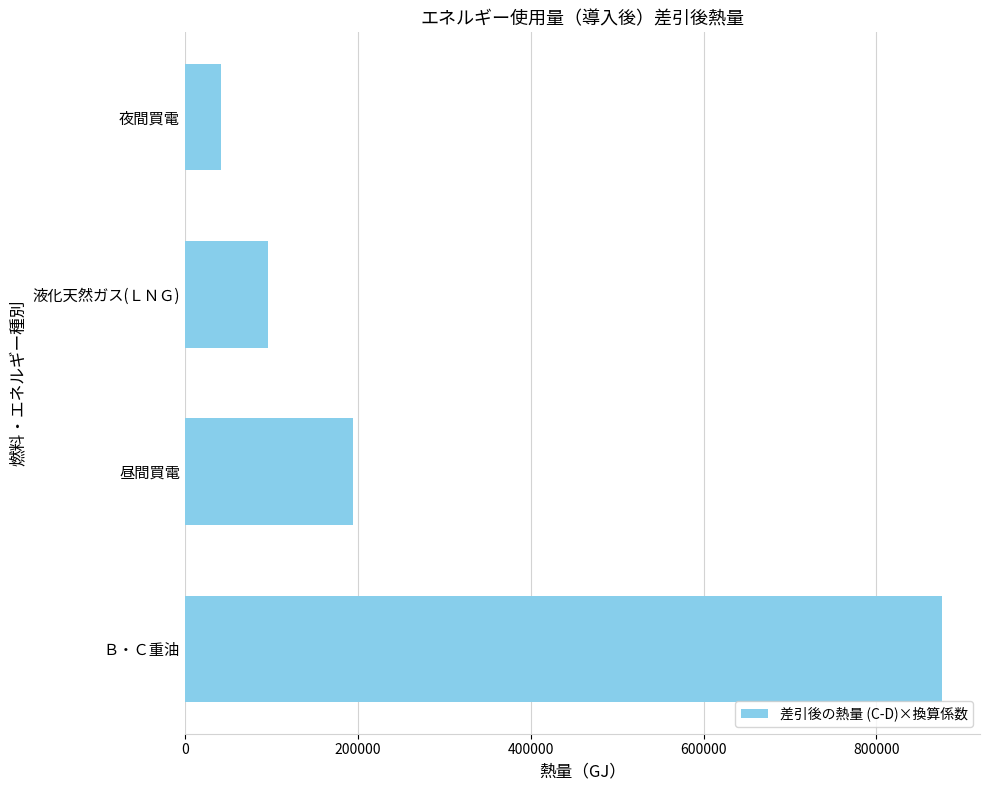

What is the ratio of the value at 液化天然ガス(ＬＮＧ) to the value at 夜間買電?

2.3